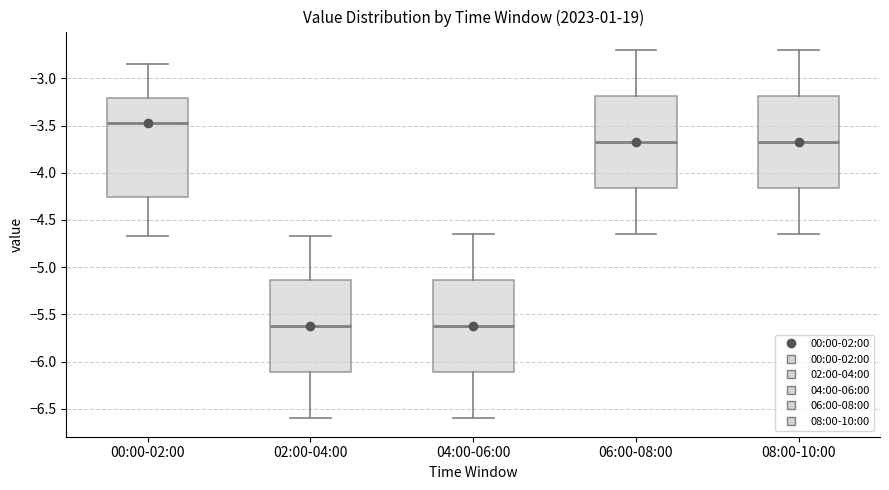

Reading left to right, read every box against the y-axis: the position of its median line, the range the box covers, and the ends of its whiskers. The values are not printed on the chart, so give them approximately, as read against the axis.

00:00-02:00: median -3.45, box -4.25 to -3.20, whiskers -4.65 to -2.85
02:00-04:00: median -5.60, box -6.10 to -5.15, whiskers -6.60 to -4.65
04:00-06:00: median -5.60, box -6.10 to -5.15, whiskers -6.60 to -4.65
06:00-08:00: median -3.65, box -4.15 to -3.20, whiskers -4.65 to -2.70
08:00-10:00: median -3.65, box -4.15 to -3.20, whiskers -4.65 to -2.70